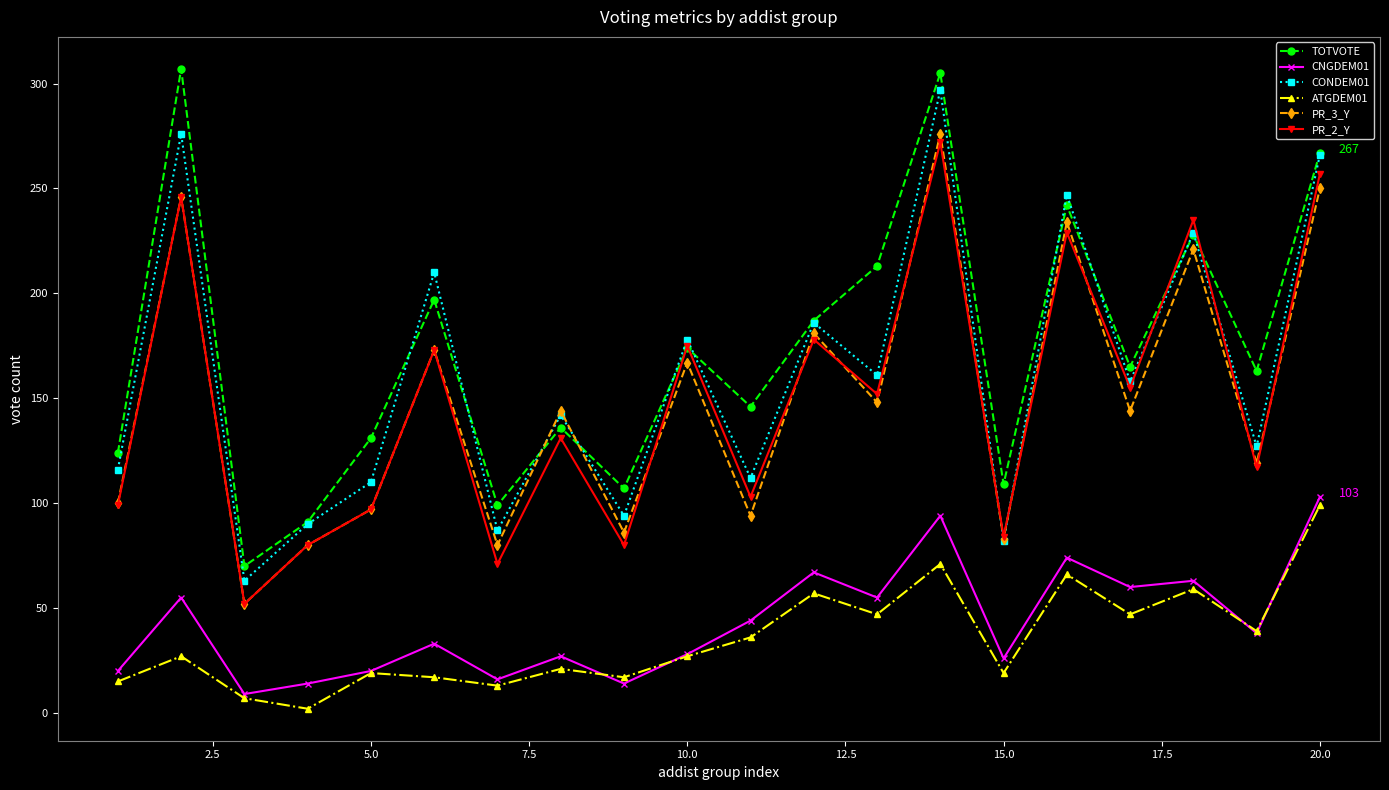

Which series has the largest range (max minus min)?

TOTVOTE